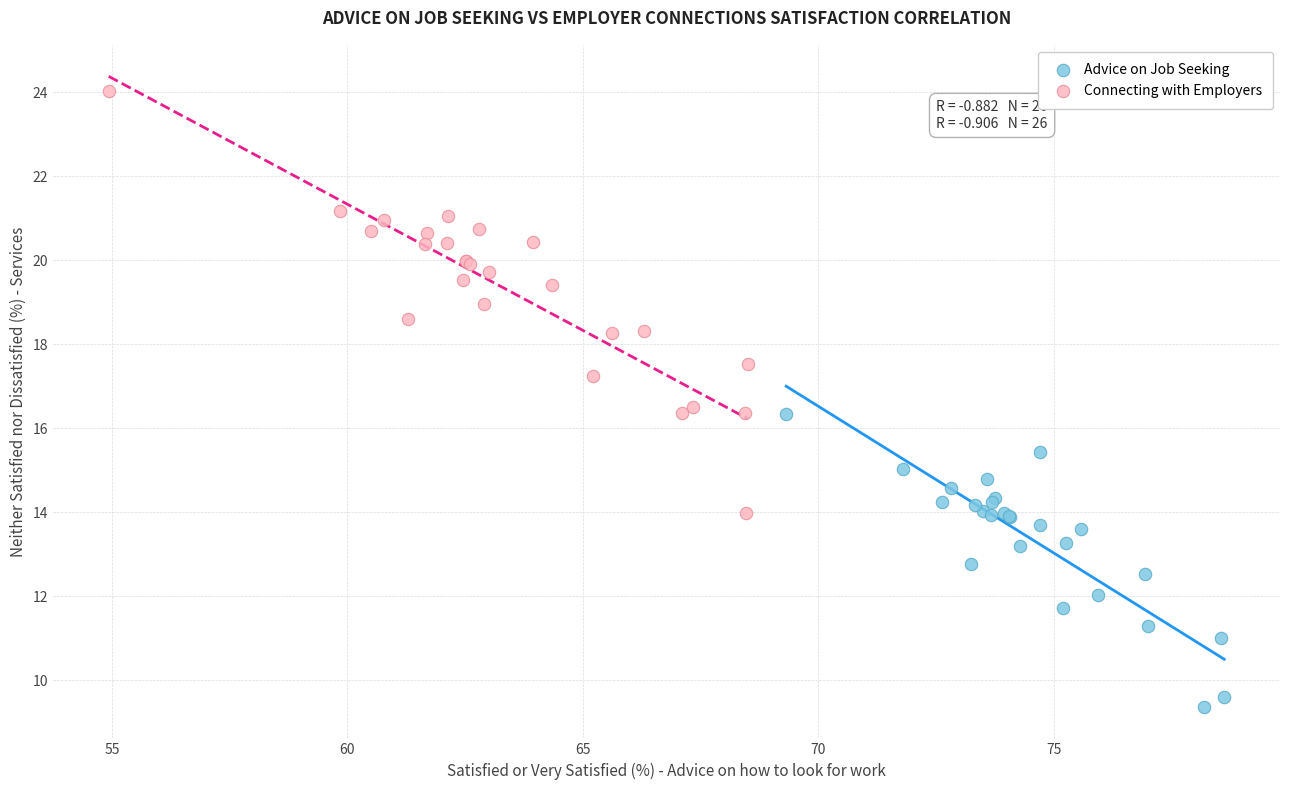

Which series has the widest spread of Y values?

Connecting with Employers